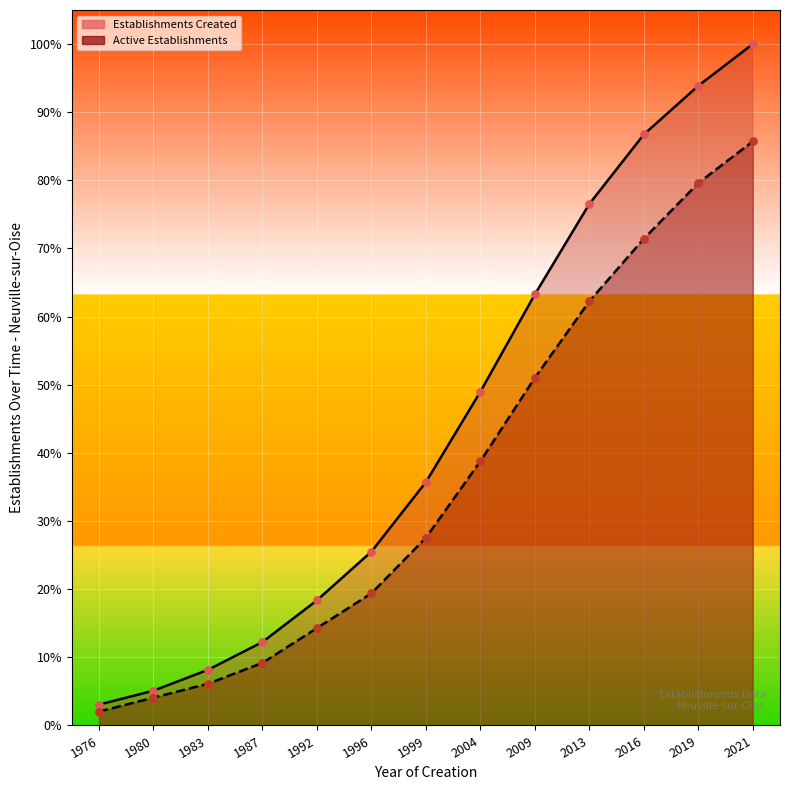

Is the value of Establishments Created at 2004 greater than the value of Active Establishments at 2019?

No